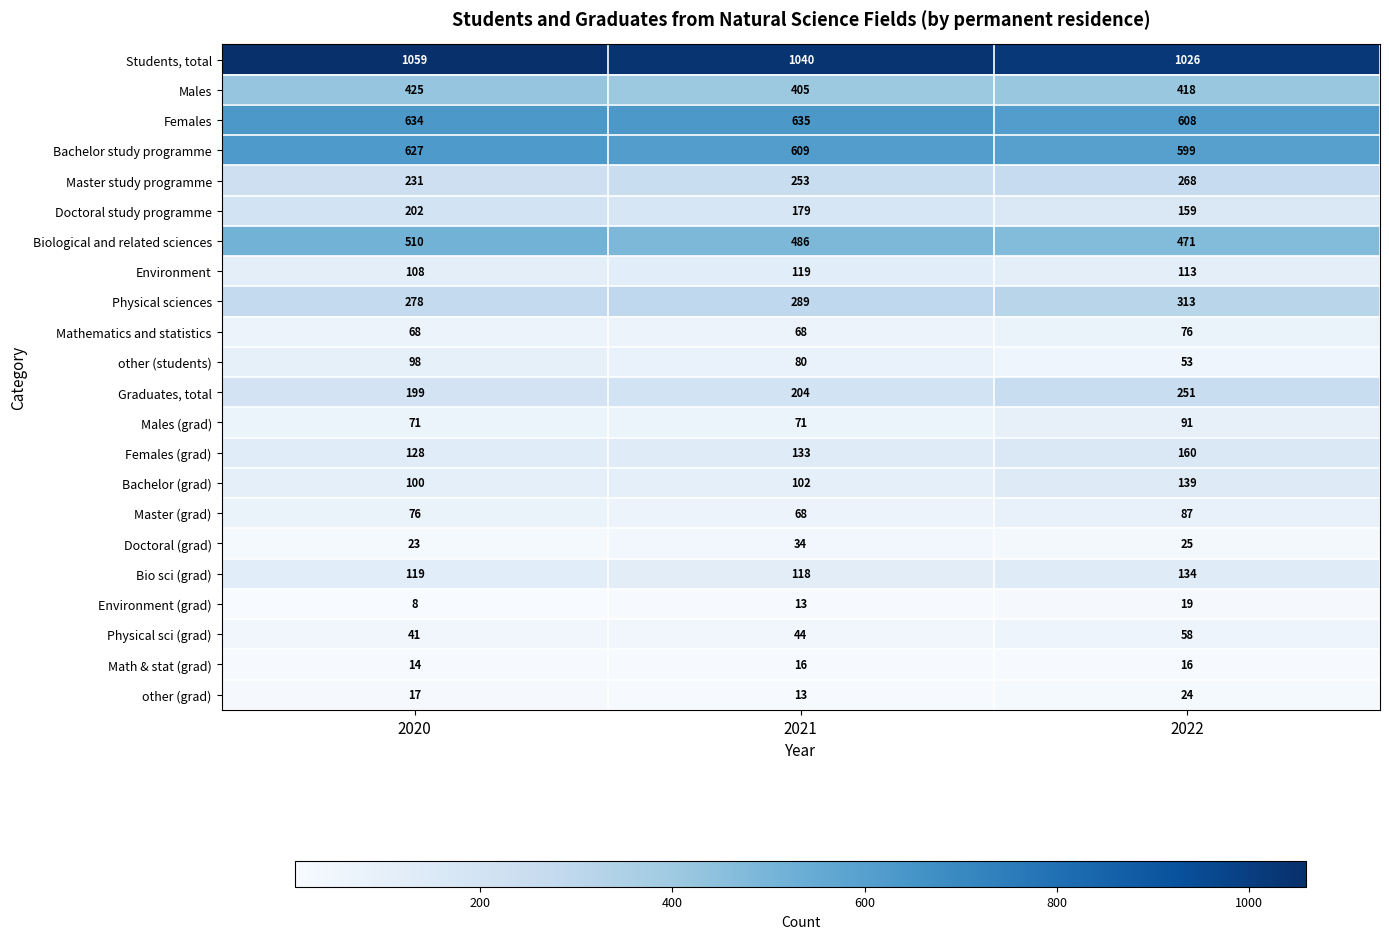

At how many categories does at least one series exceed 996?

3